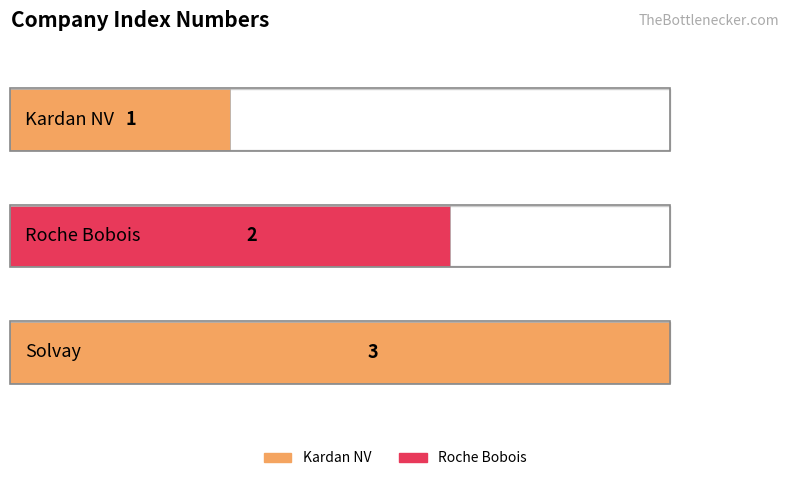

True or false: the data shows 4 at Solvay.

False